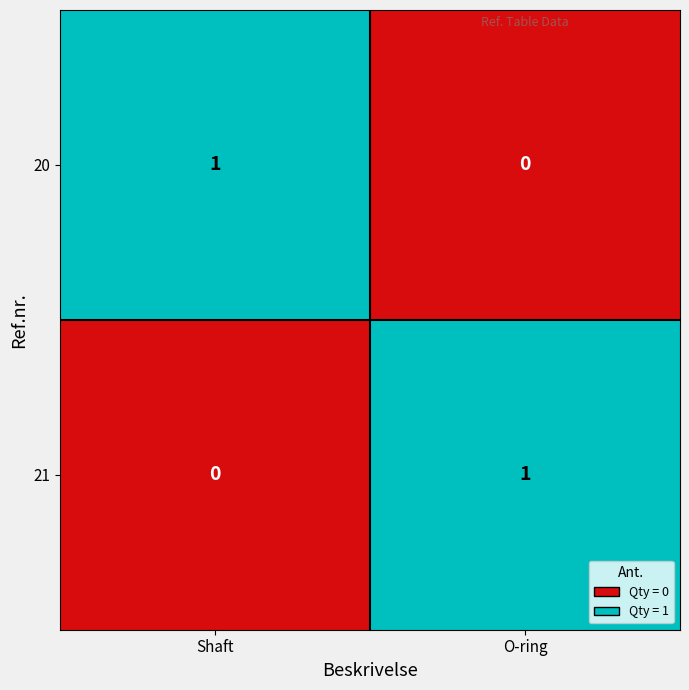

List the labels in order of 20 value, largest first.

Shaft, O-ring